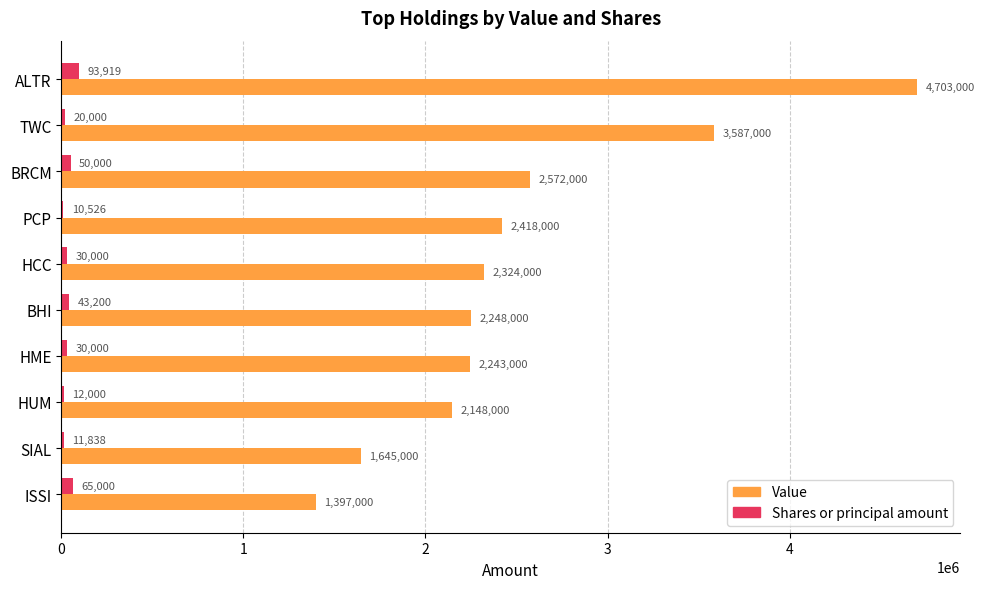

What is the average value of the Shares or principal amount series?

36648